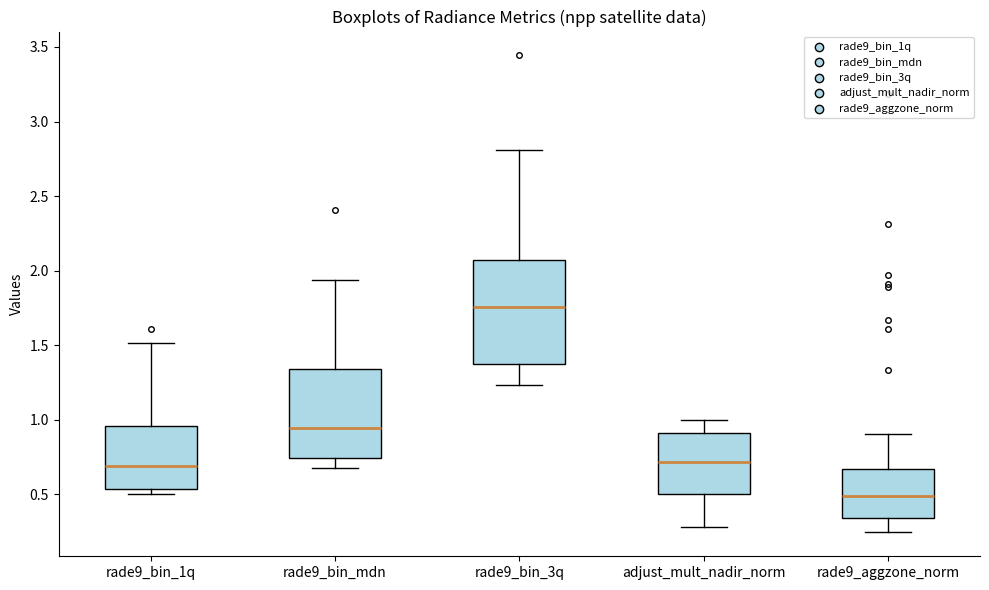

Where does the median line of the box for rade9_bin_mdn sit on the y-axis? The values are not printed on the chart, so give them approximately, as read against the axis.

0.95